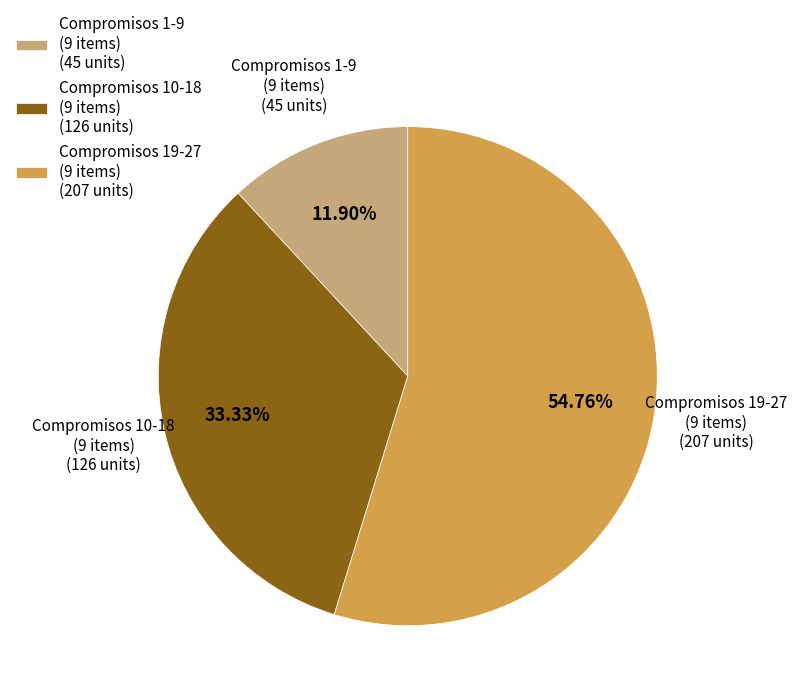

Is the sum of Compromisos 10-18 (9 items) (126 units) and Compromisos 19-27 (9 items) (207 units) greater than half?

Yes